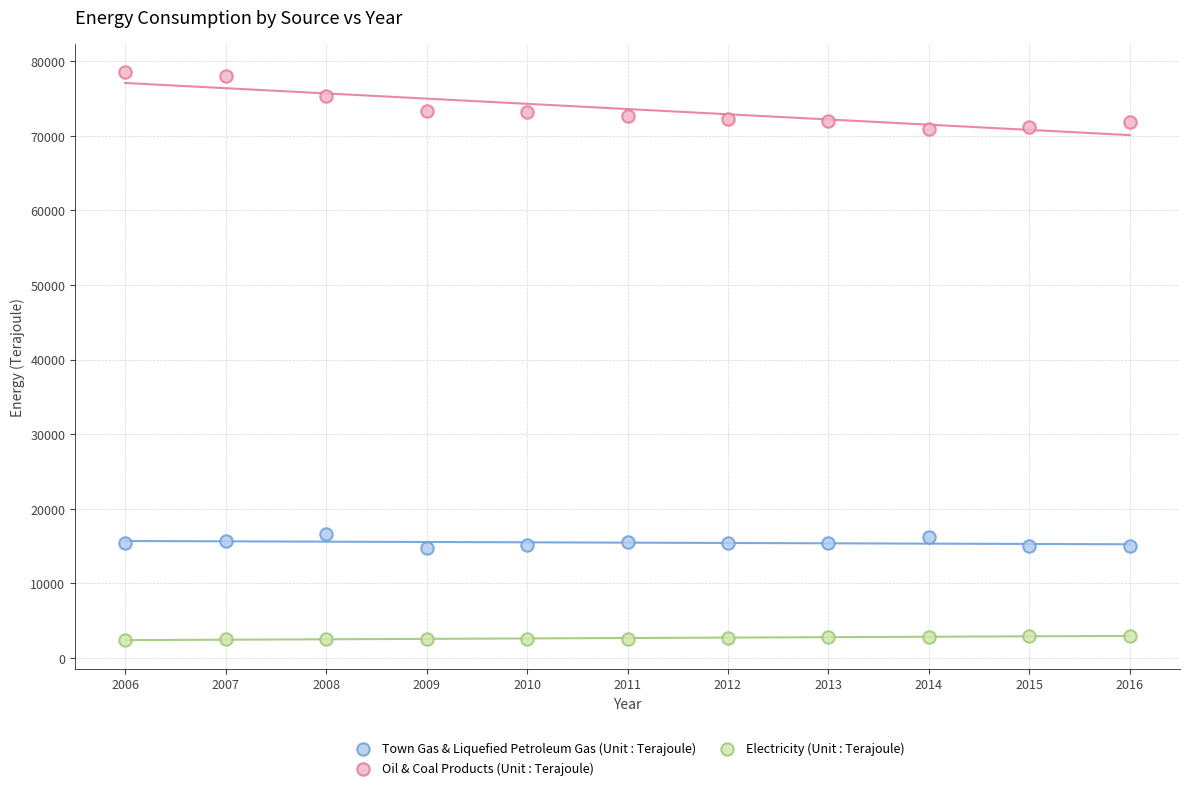

Which series reaches the minimum Y coordinate?

Electricity (Unit : Terajoule)